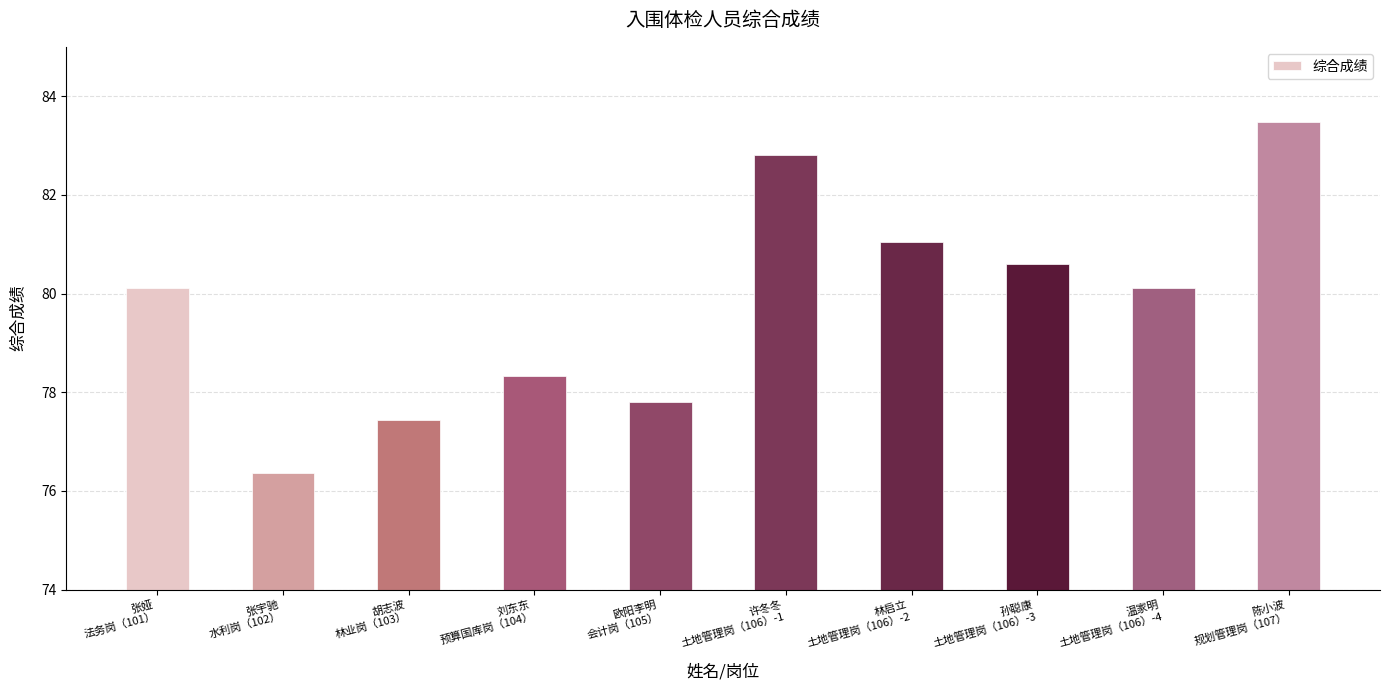

Is it true that the value at 张宇驰
水利岗（102） is 76.4?

True